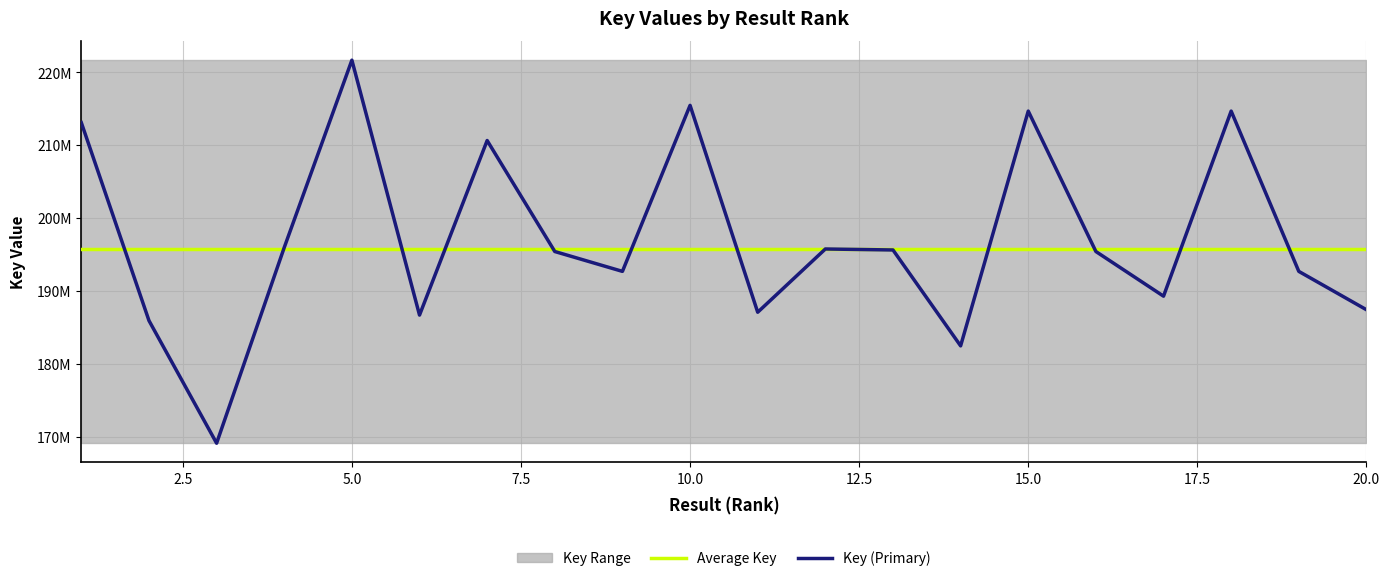

What is the total value across all series at 5.0?

417450605